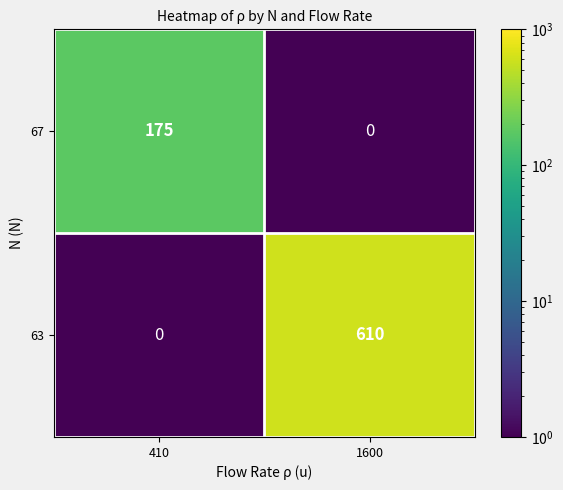

Which series changed the most between 410 and 1600?

63